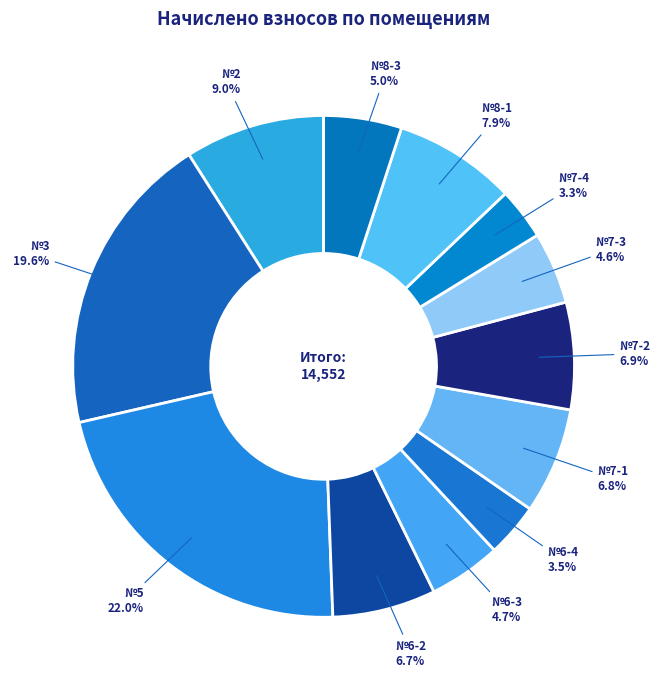

Rank the categories by value from lowest to highest.

7-4, 6-4, 7-3, 6-3, 8-3, 6-2, 7-1, 7-2, 8-1, 2, 3, 5